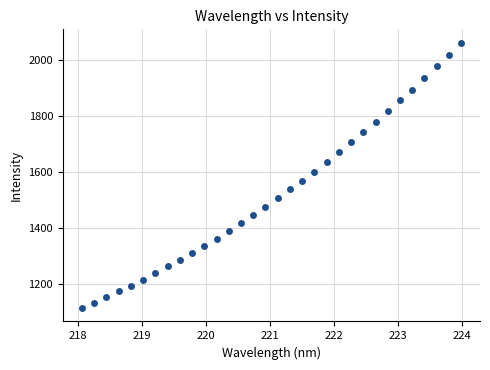

What is the range of X values (max minus min)?

5.9